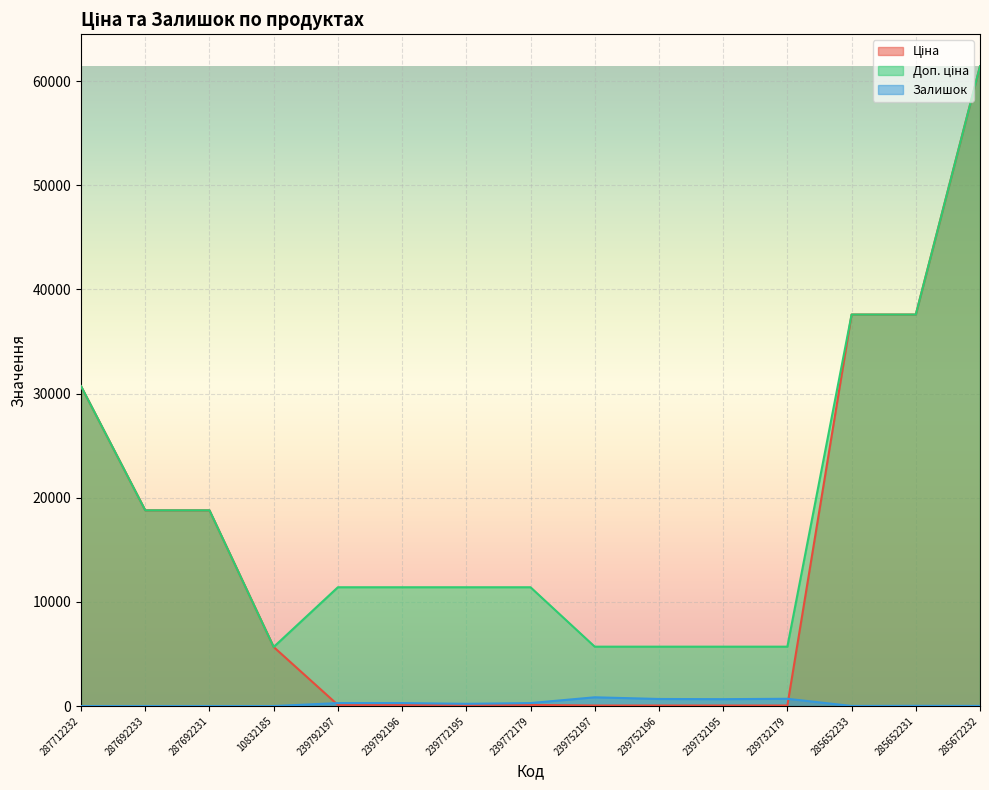

What is the label of the 14th point from the left?

285652231